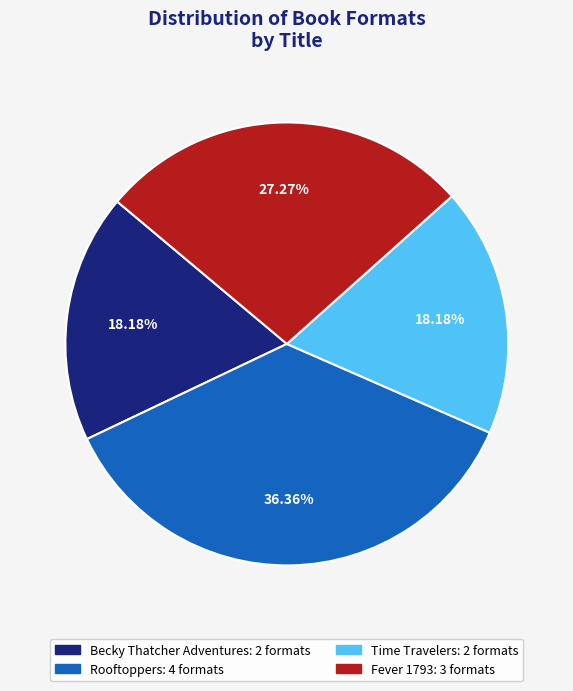

Combined, do Fever 1793 and Time Travelers account for over 50%?

No